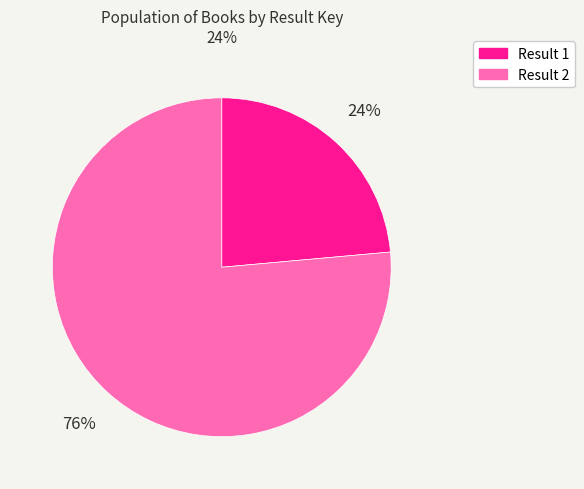

To the nearest percent, what portion does Result 2 represent?

76%